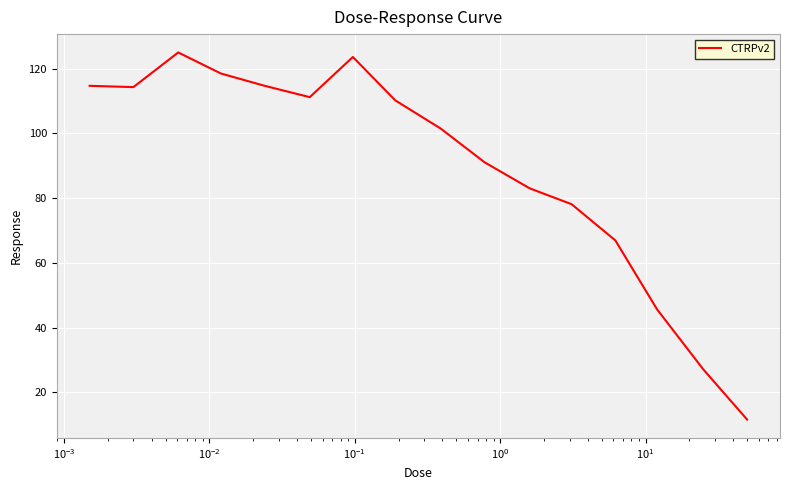

Does the chart display data point markers on the line(s)?

No